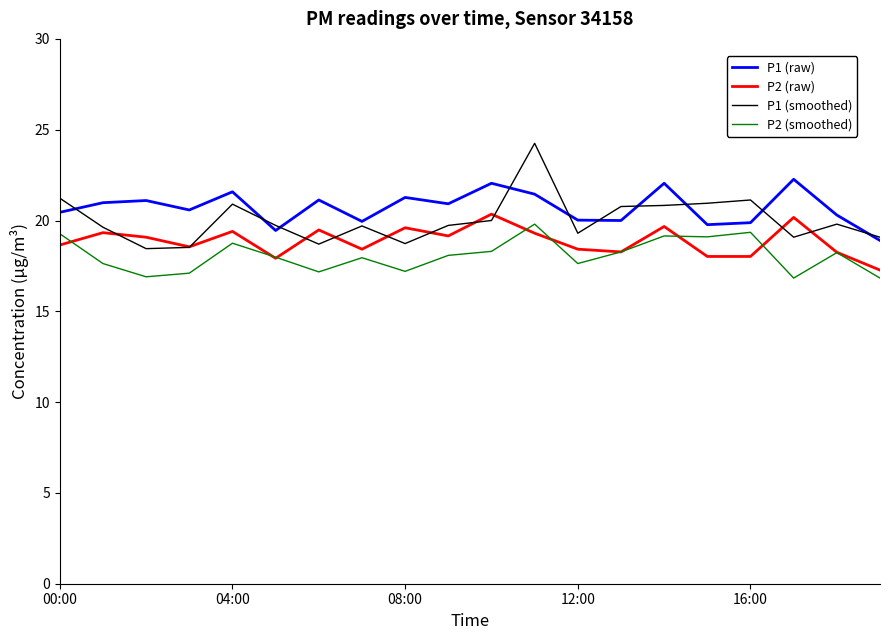

Which series has the largest range (max minus min)?

P1 (smoothed)